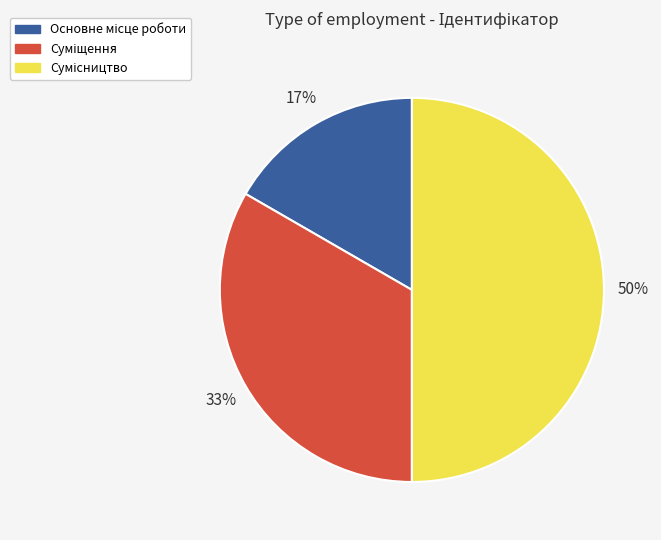

To the nearest percent, what is the difference between the largest and smallest slice percentages?

33%